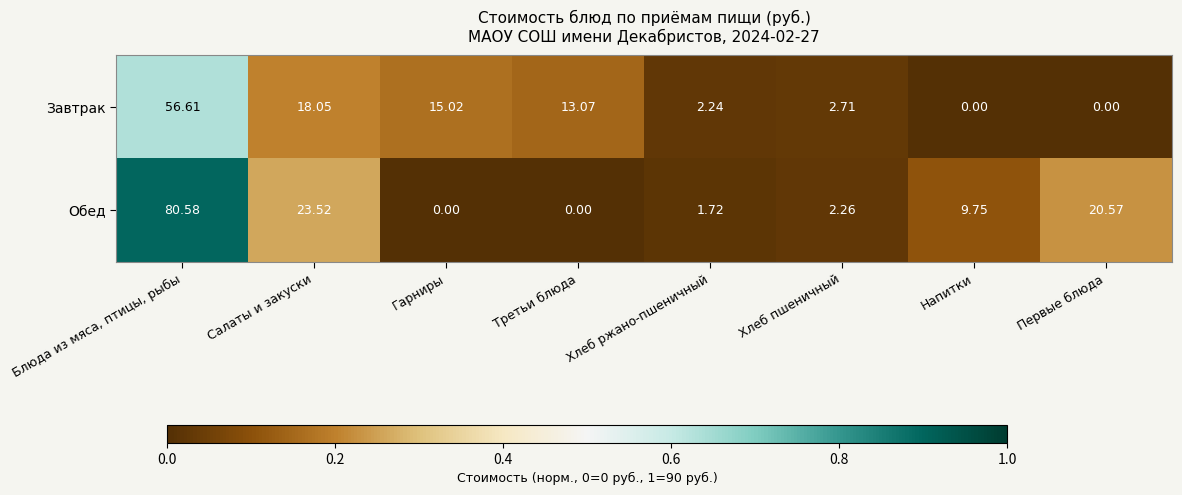

At which label does Обед reach its peak?

Блюда из мяса, птицы, рыбы